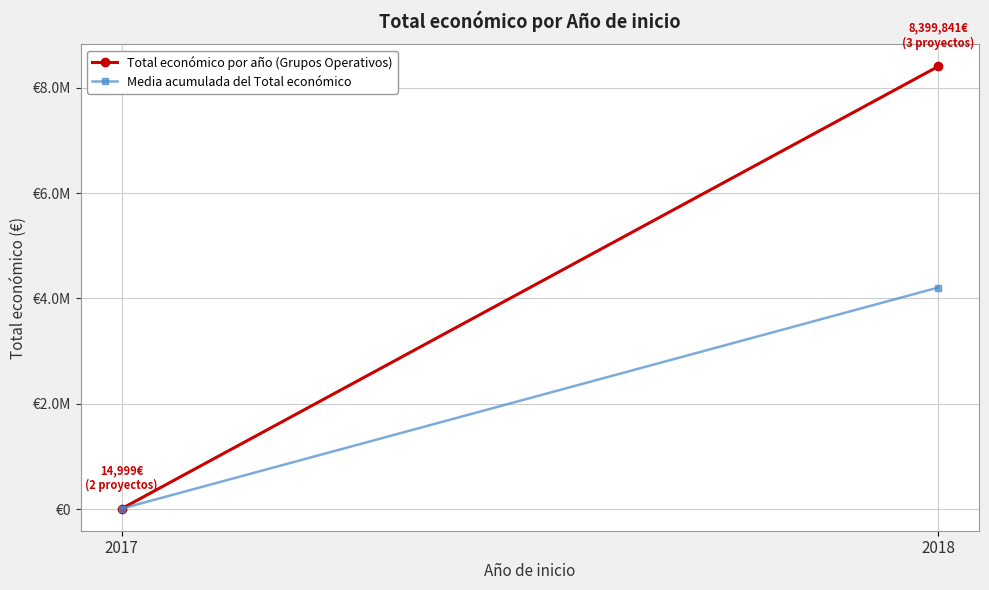

At which category is the sum across all series the highest?

2018